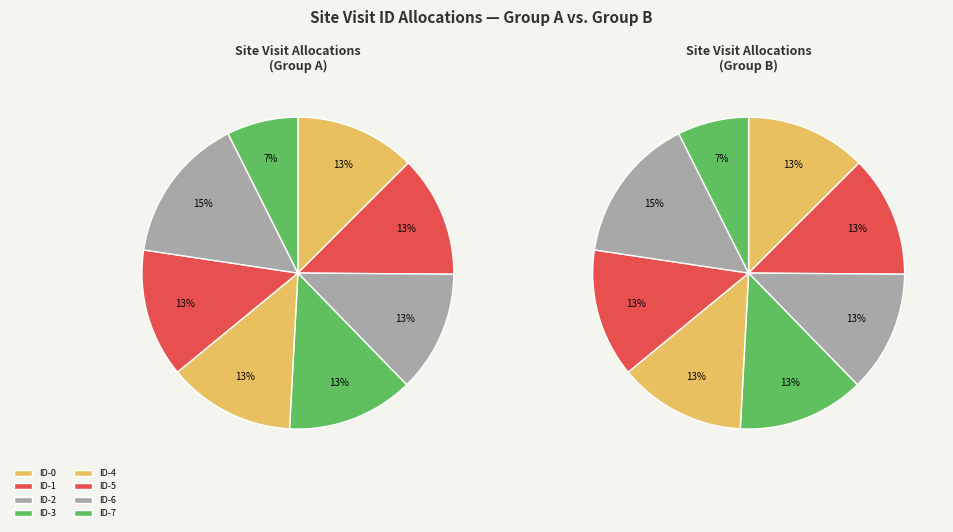

How much of the chart is everything except ID-5?

86.7%